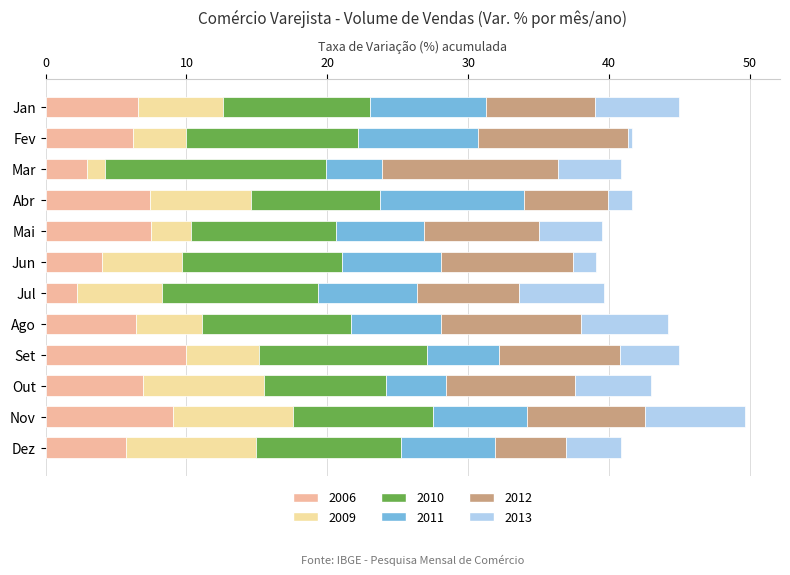

What is the total value across all series at Nov?

49.7